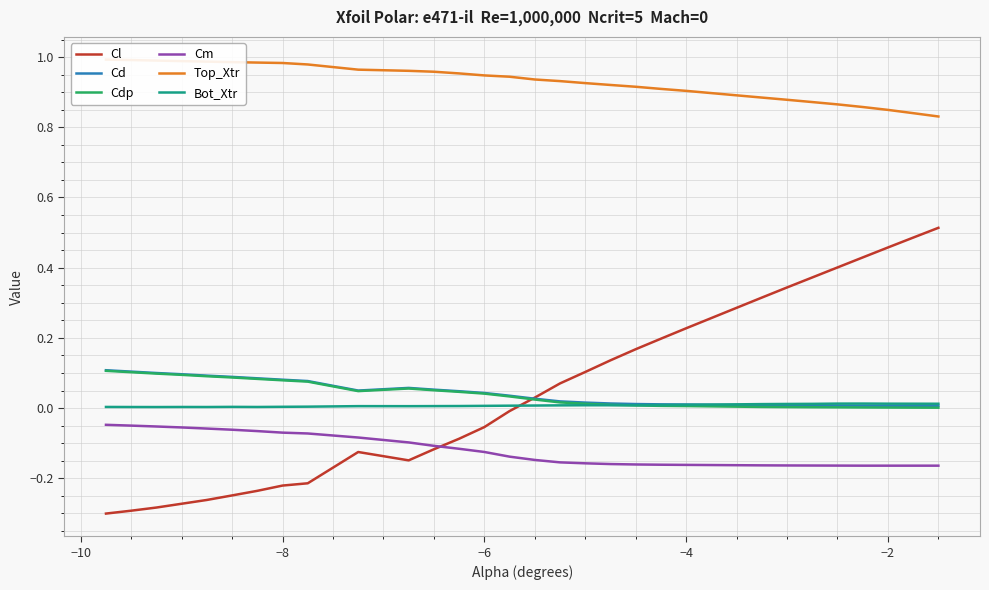

List the series in order of their peak value, lowest first.

Cm, Bot_Xtr, Cdp, Cd, Cl, Top_Xtr